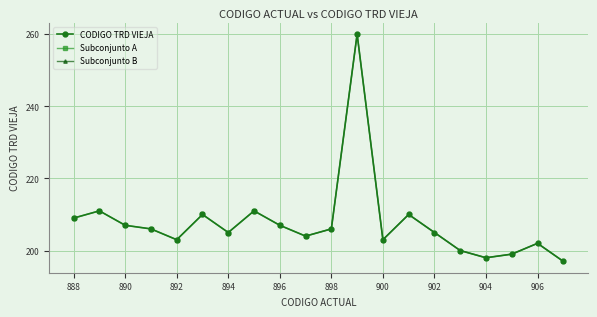

How many data points are less than 206?

10